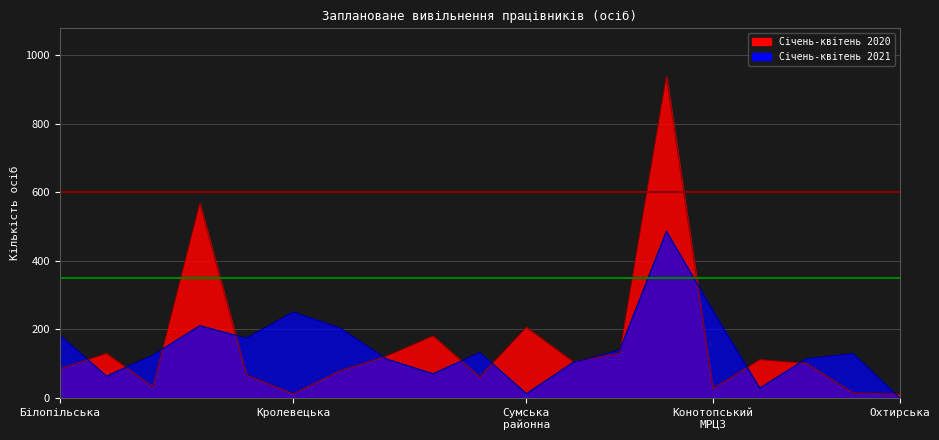

What is the label of the 11th point from the left?

Сумська районна